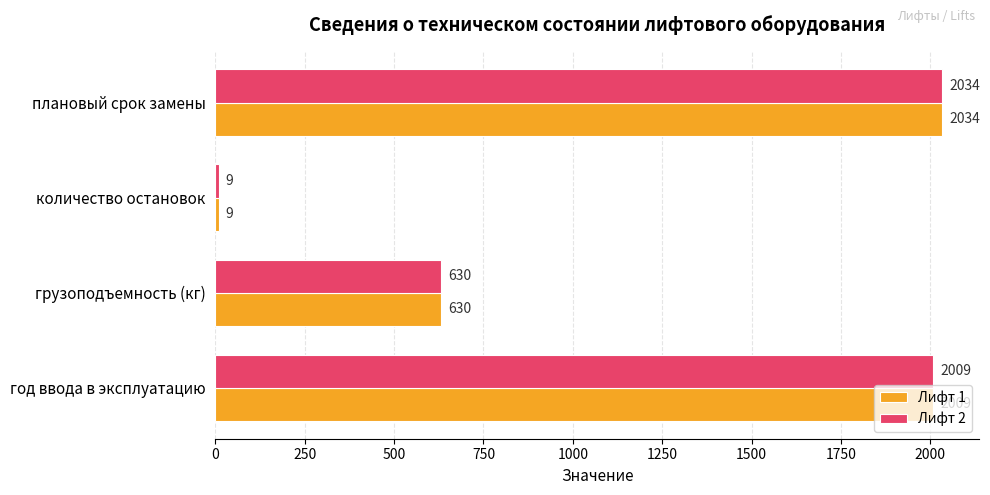

Count the number of data series in this chart.

2